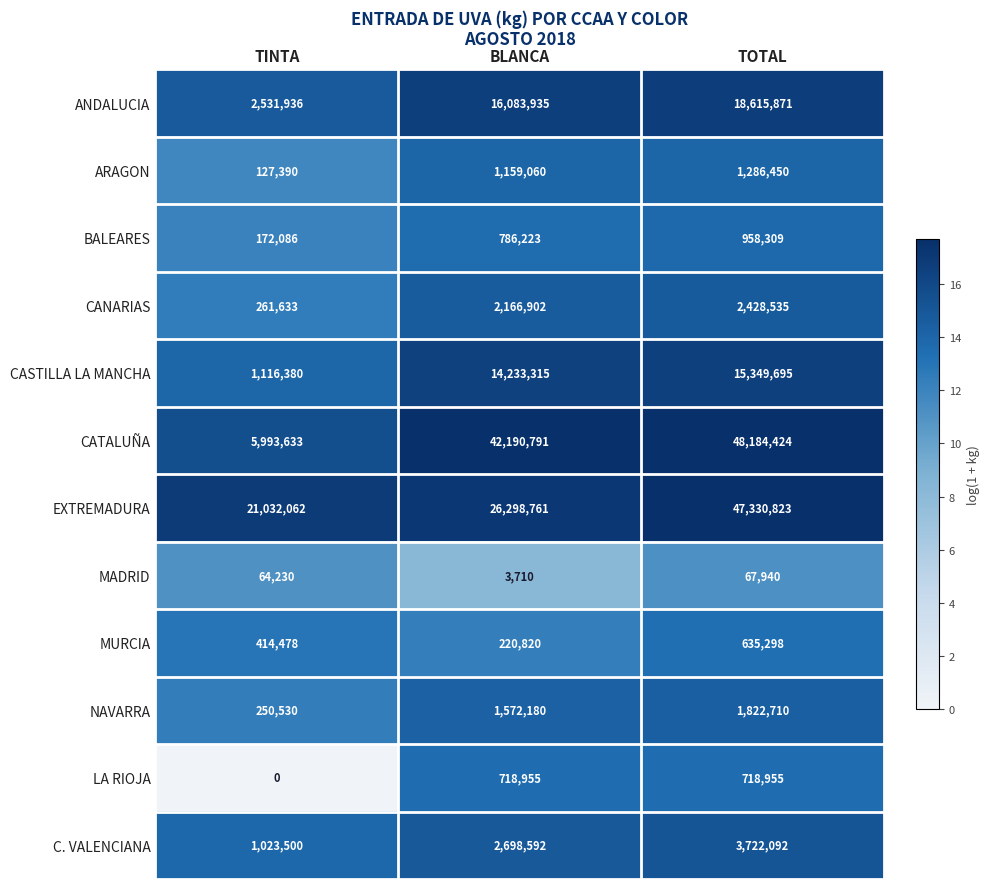

Which series has the widest spread of values?

CATALUÑA